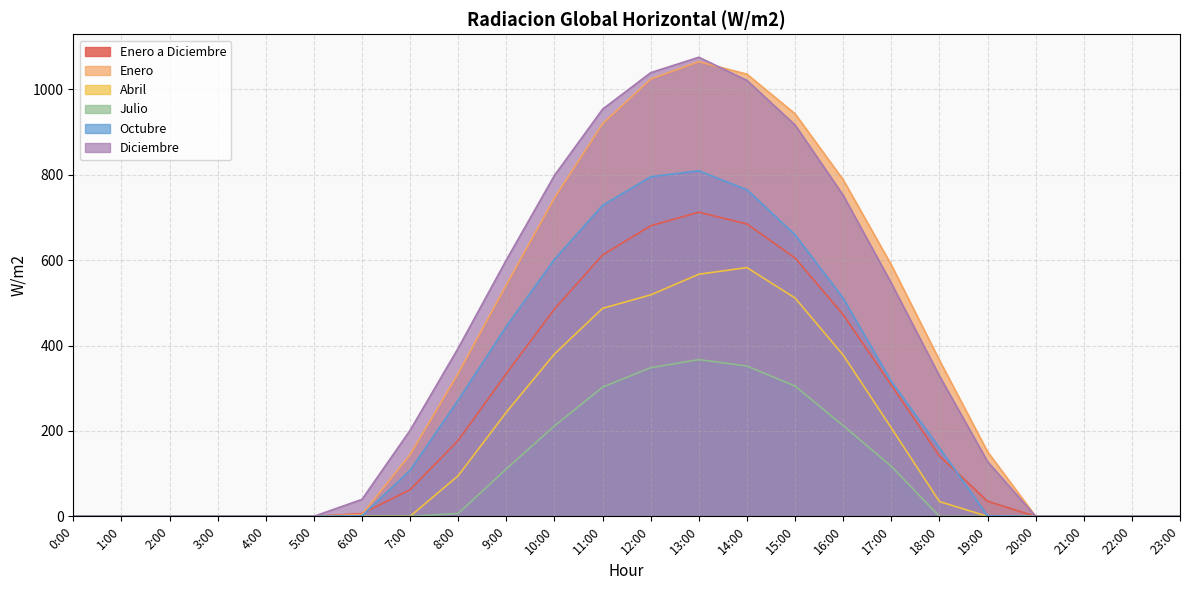

What value does the Julio series have at 17:00?

117.1